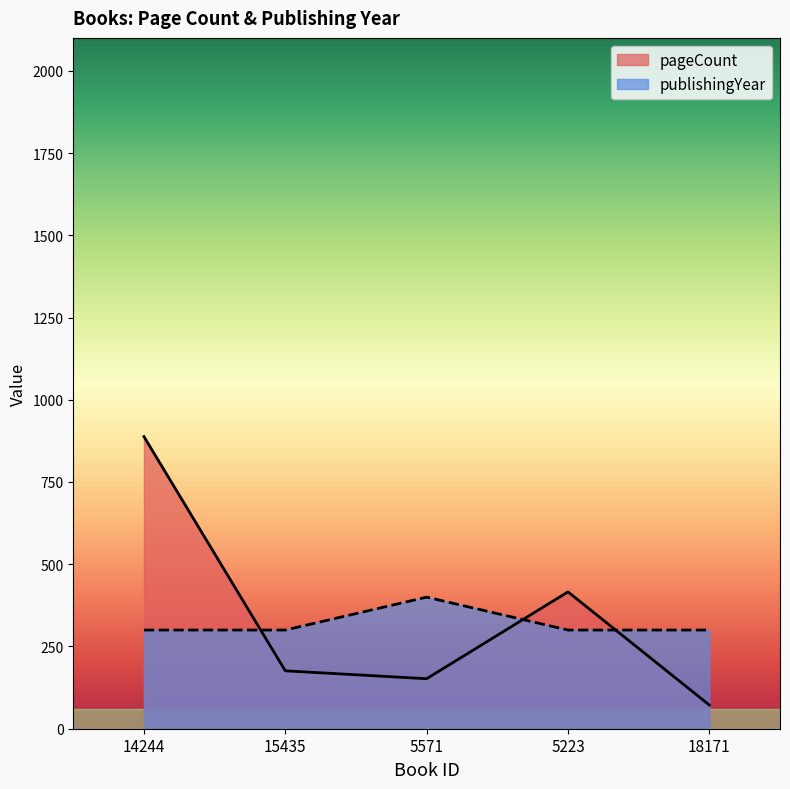

What is the minimum value shown in the chart?

72